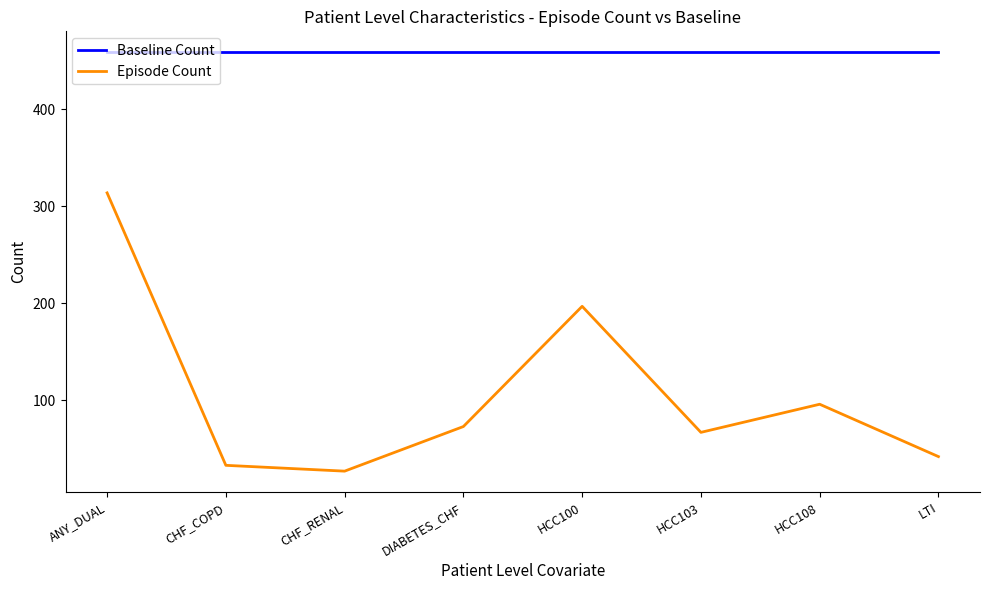

Between DIABETES_CHF and HCC108, which series saw the biggest shift?

Episode Count